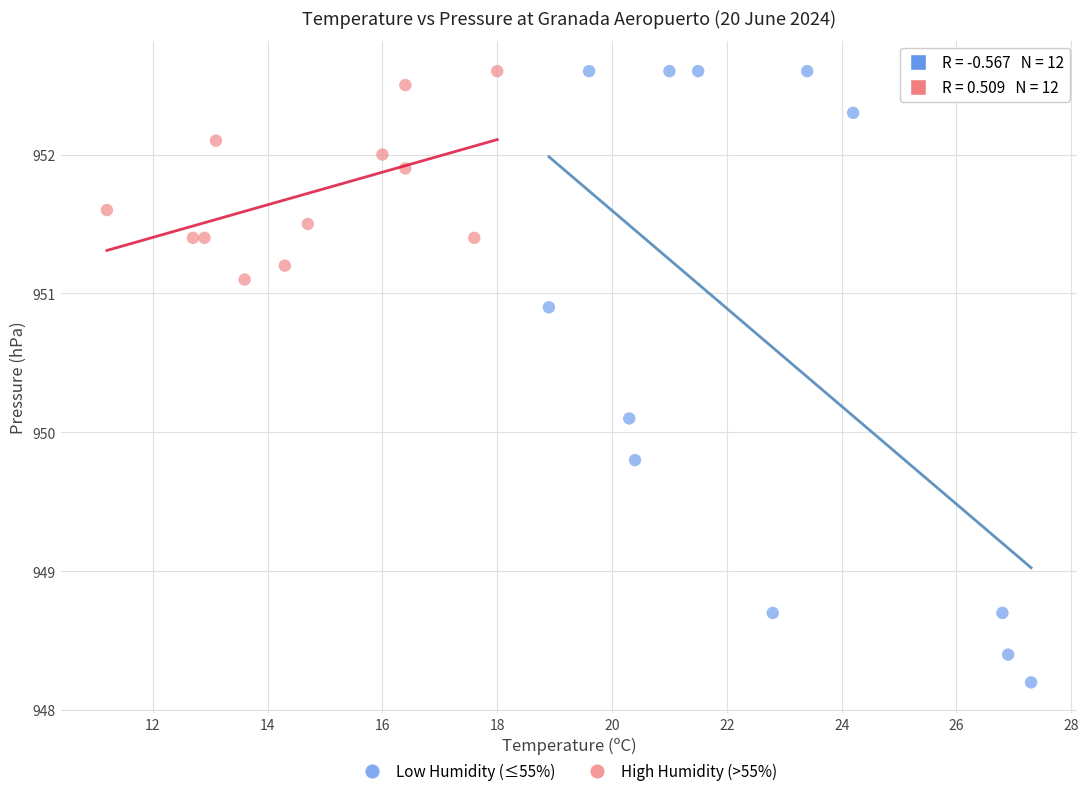

What are all the series names shown in the legend?

Low Humidity (≤55%), High Humidity (>55%)